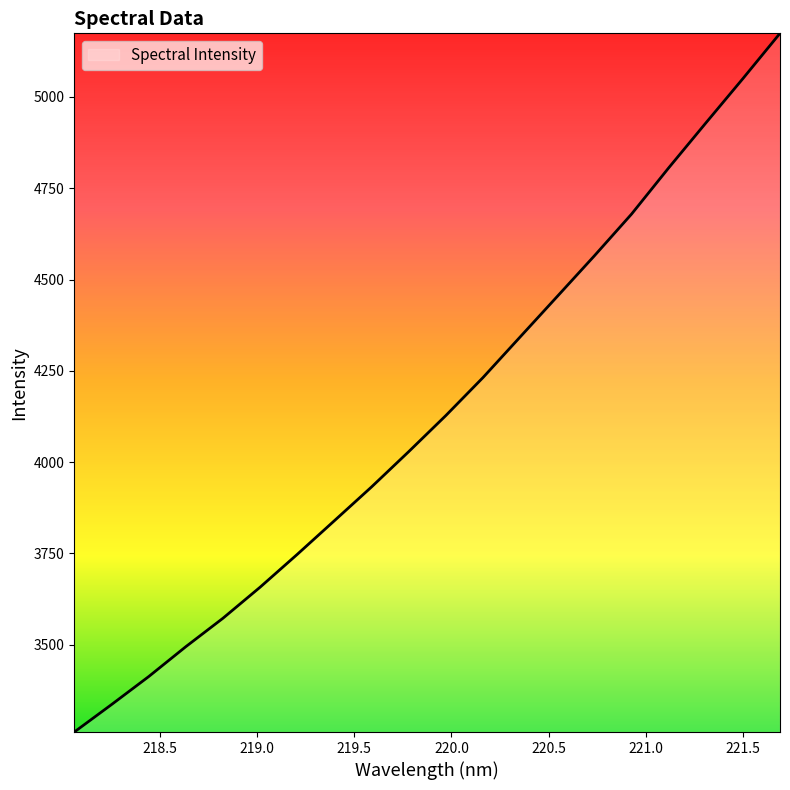

Reading left to right, extract all data points from this chart.

3260.5	3335.5	3412.2	3494.1	3572.1	3657.2	3747.1	3839.4	3931.9	4028.5	4127.4	4231.4	4342.6	4453.7	4565.0	4679.2	4805.7	4928.5	5050.3	5174.4